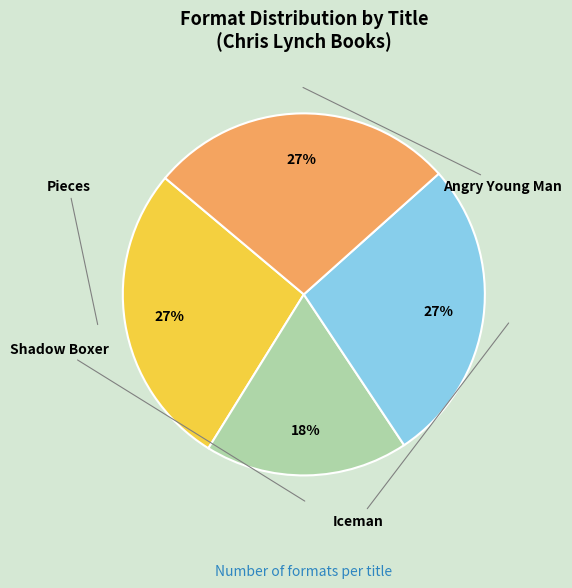

How many segments does this pie chart have?

4